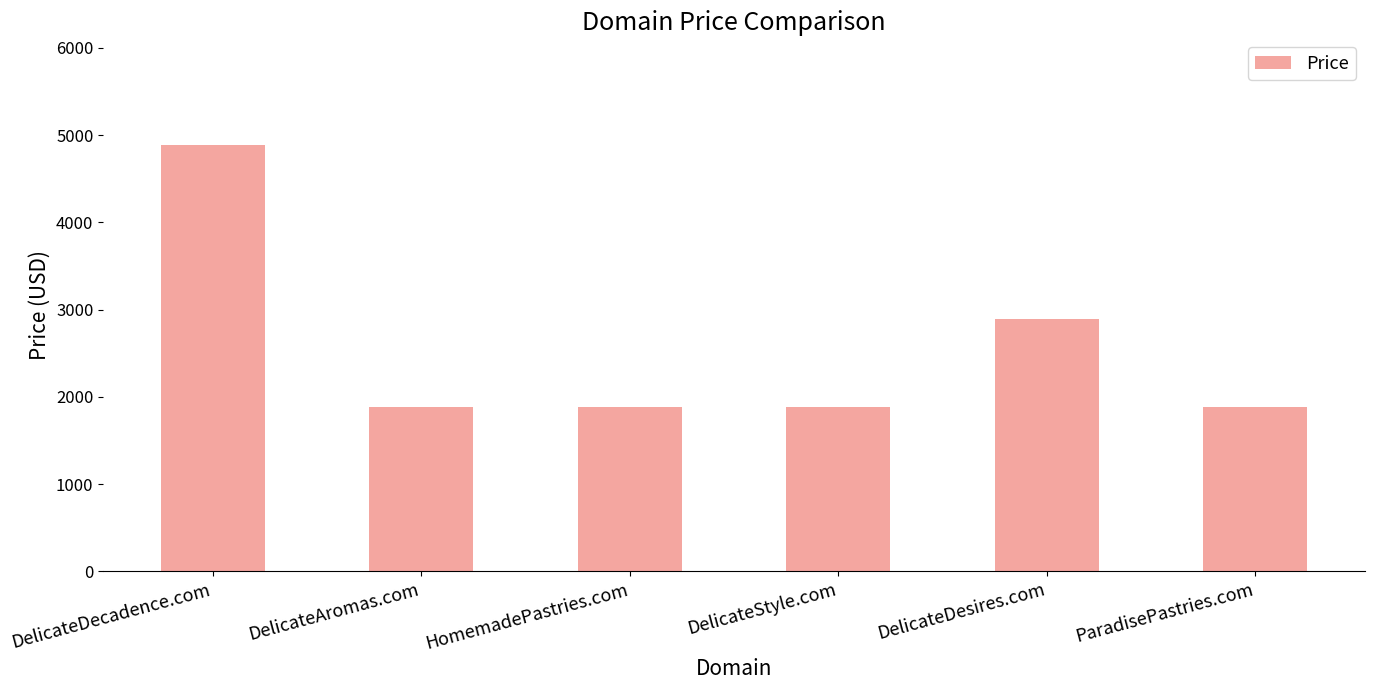

Between ParadisePastries.com and DelicateDesires.com, which is larger?

DelicateDesires.com